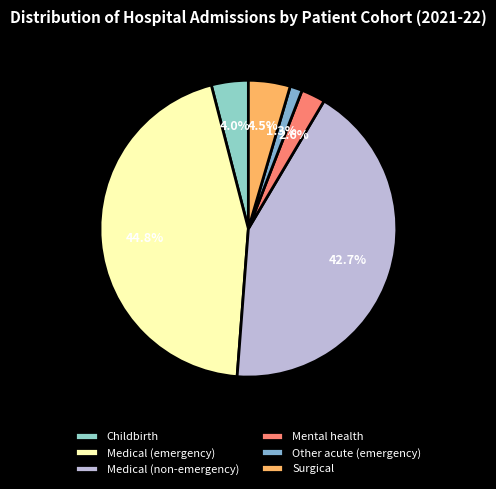

Is there a majority slice in this chart?

No